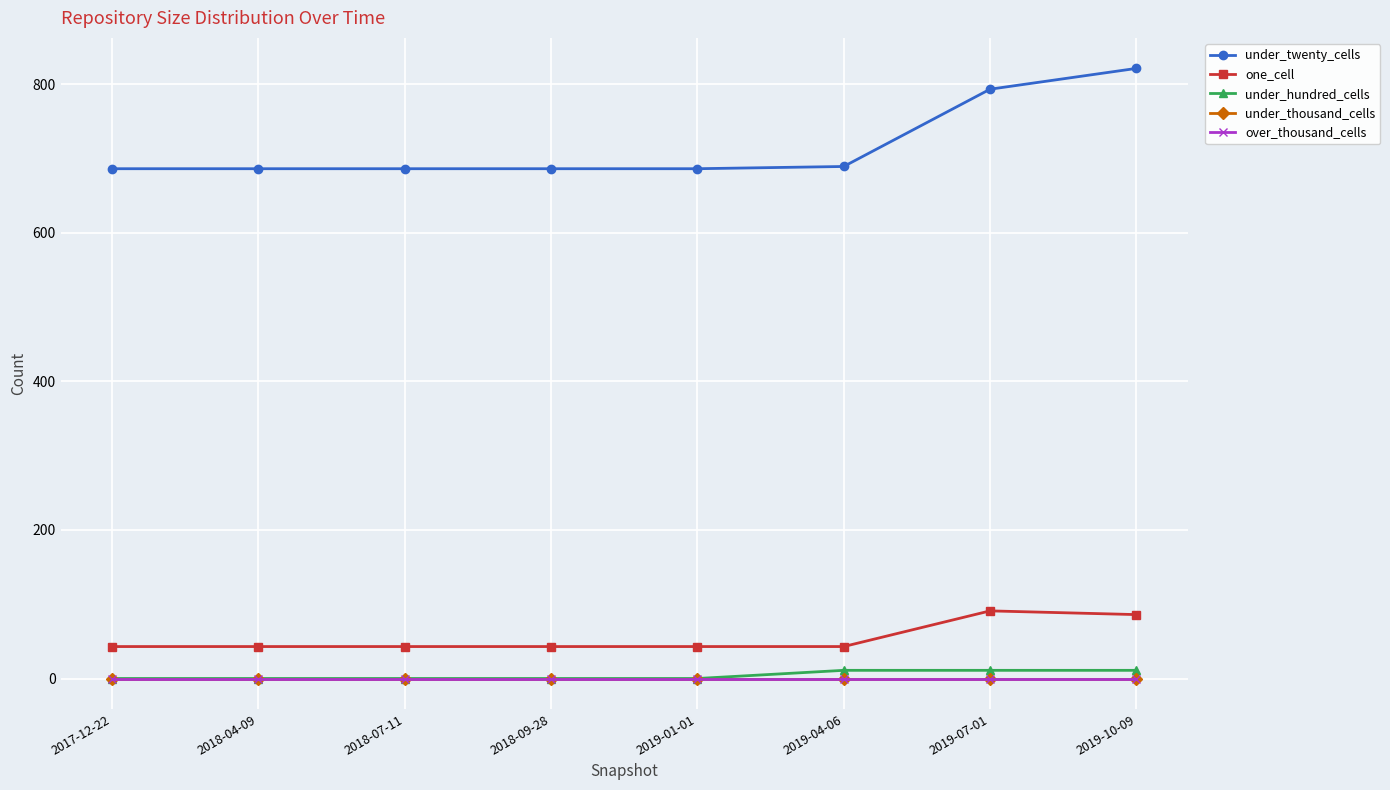

What position from the left is 2019-04-06?

6